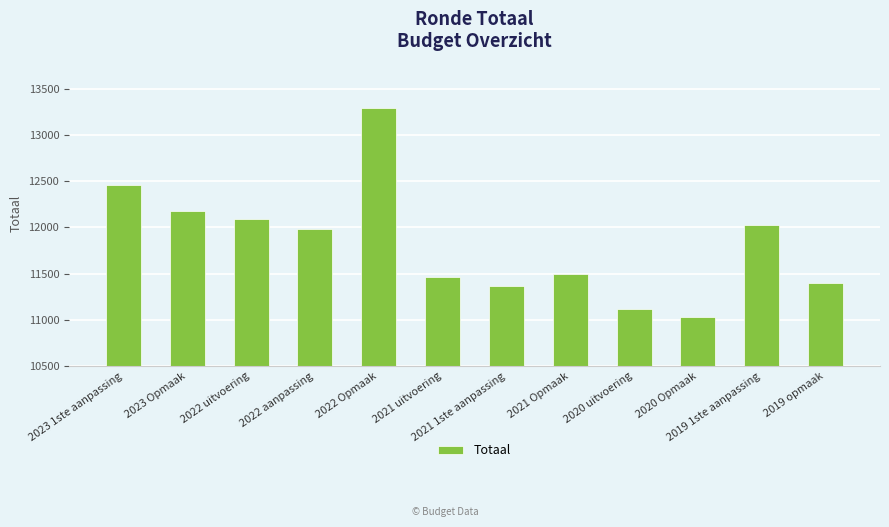

What value does the data have at 2021 uitvoering?

11459